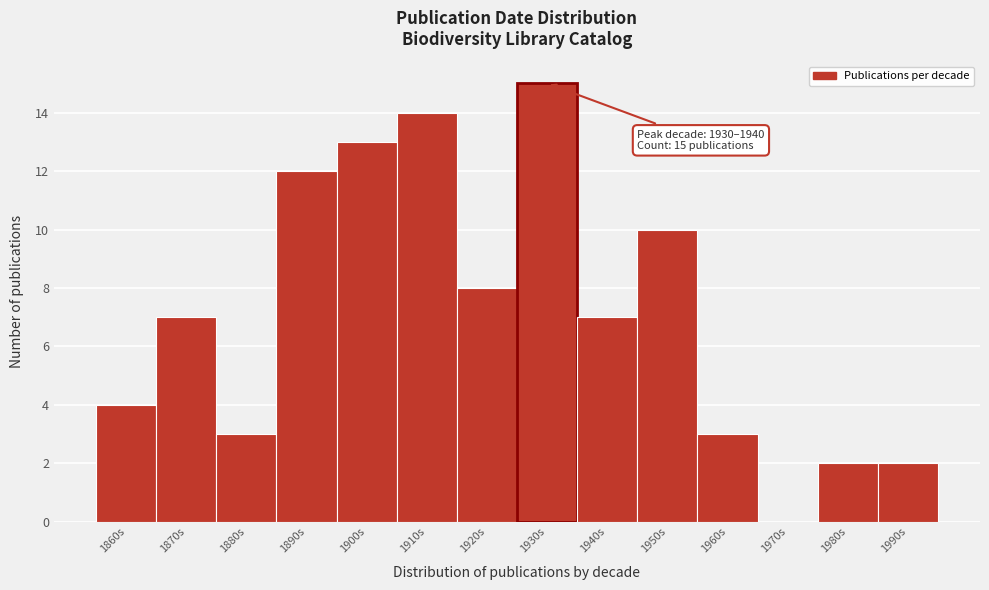

Reading left to right, extract all data points from this chart.

1860s=4	1870s=7	1880s=3	1890s=12	1900s=13	1910s=14	1920s=8	1930s=15	1940s=7	1950s=10	1960s=3	1970s=0	1980s=2	1990s=2